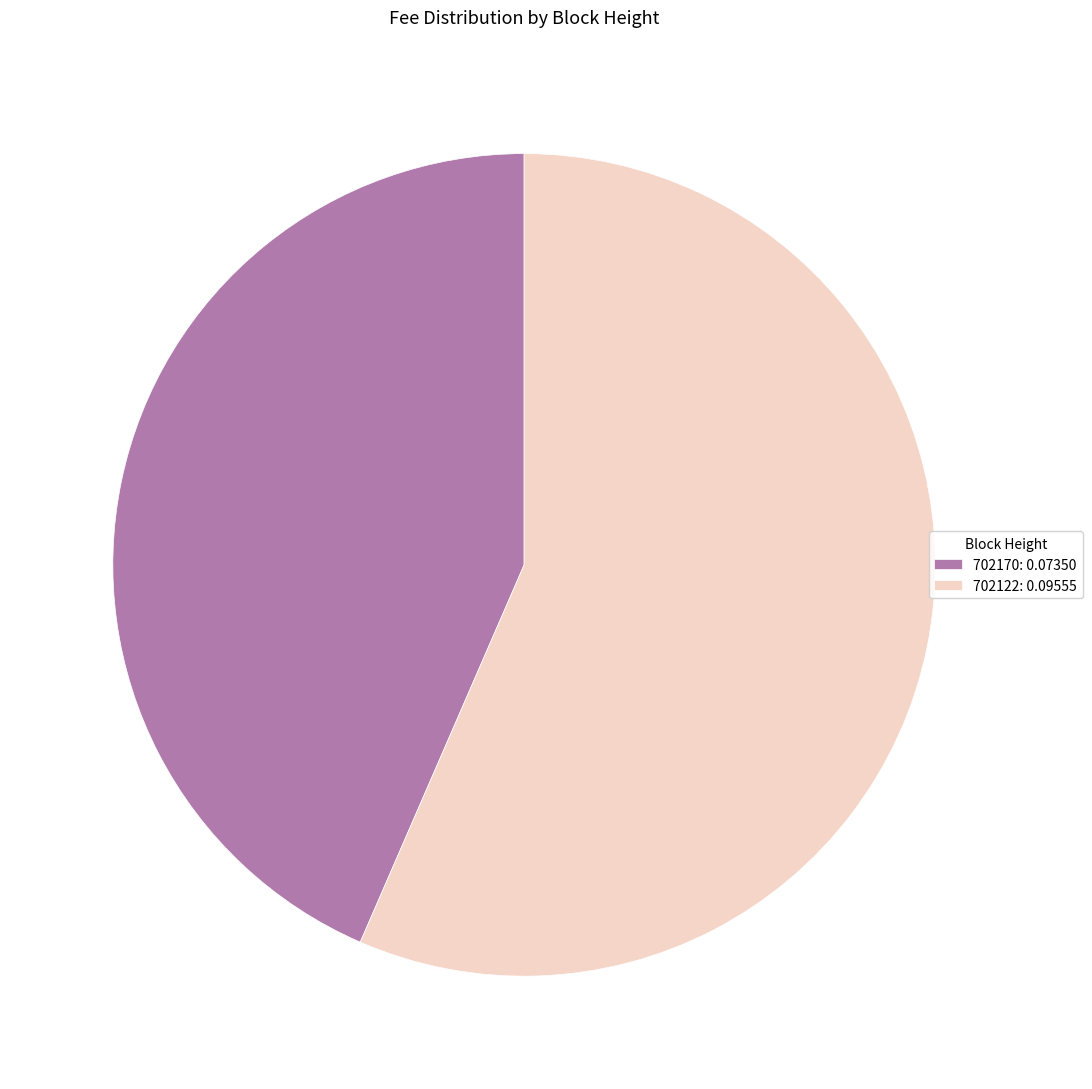

Is there a majority slice in this chart?

Yes